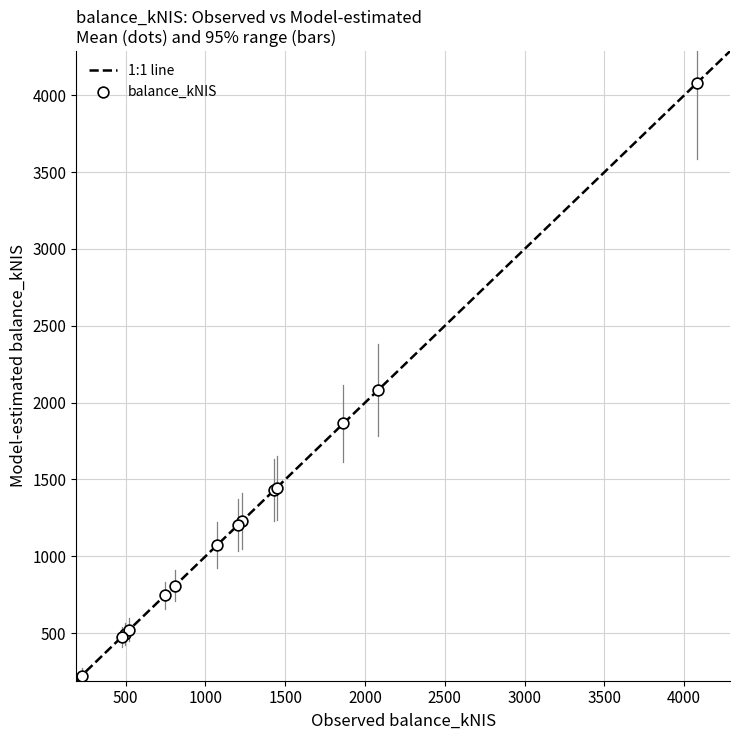

What Y value in the scatter plot is closest to 2153?

2082.5